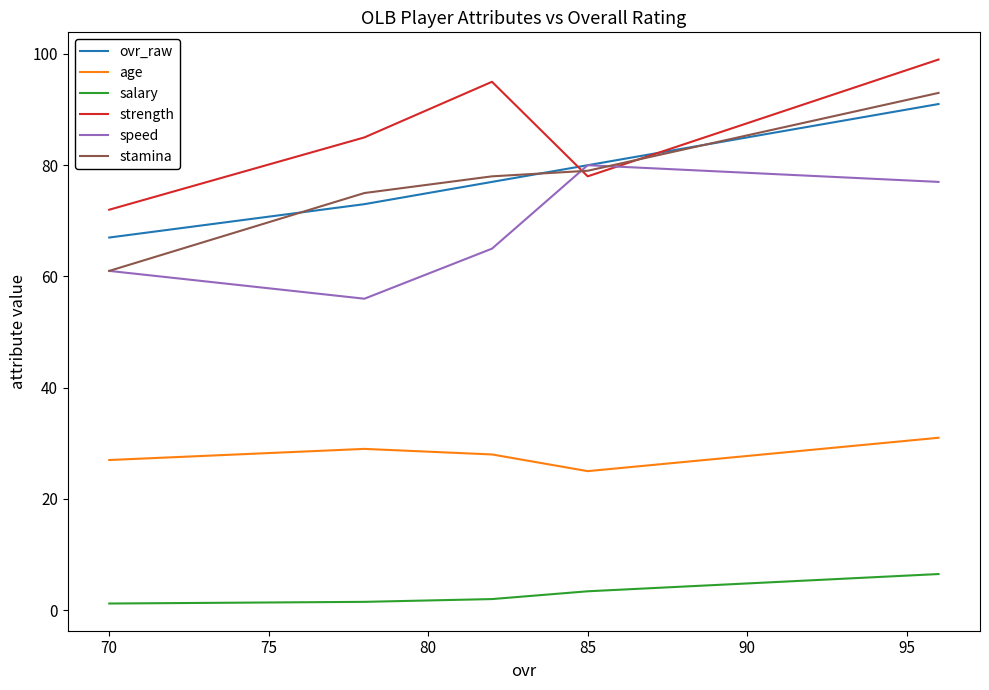

Does the chart display data point markers on the line(s)?

No